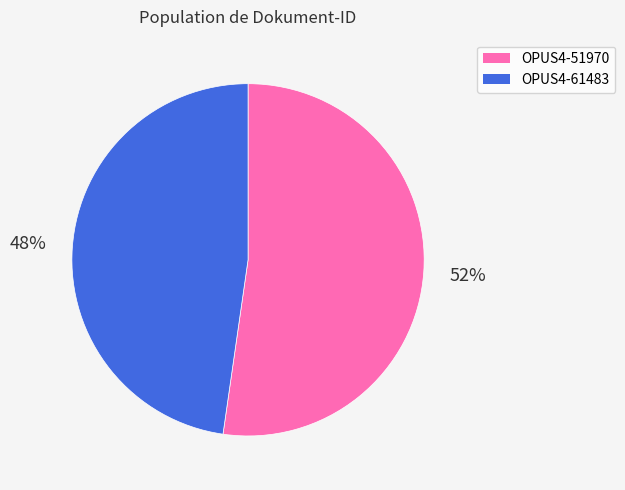

Is there a majority slice in this chart?

Yes